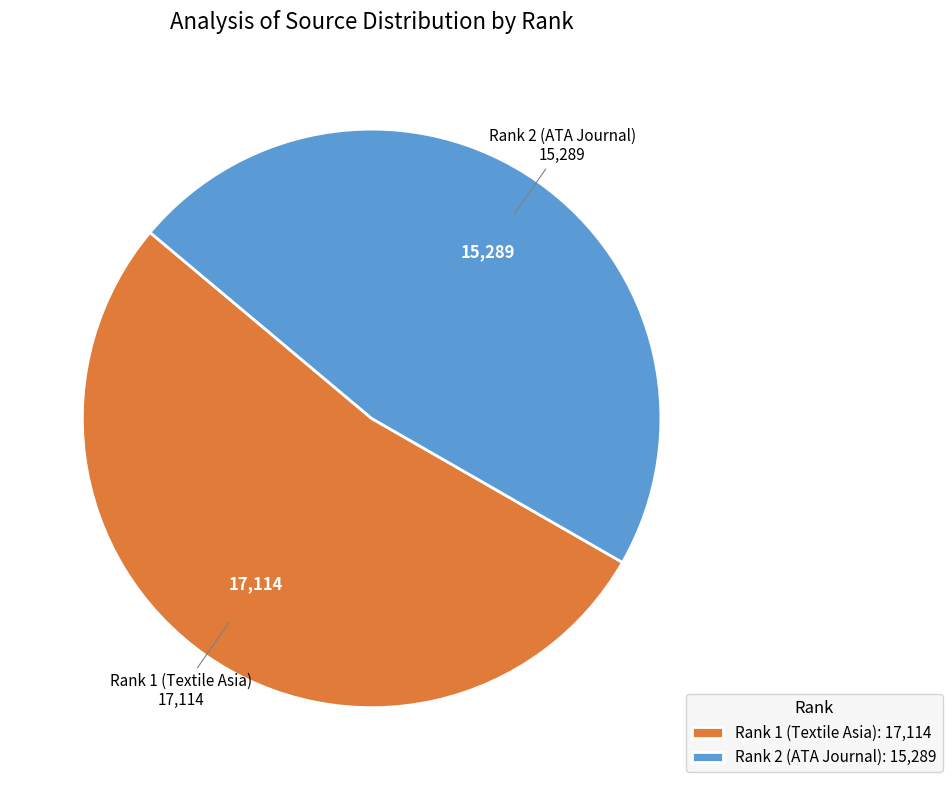

Is there any slice that represents more than half of the pie?

Yes